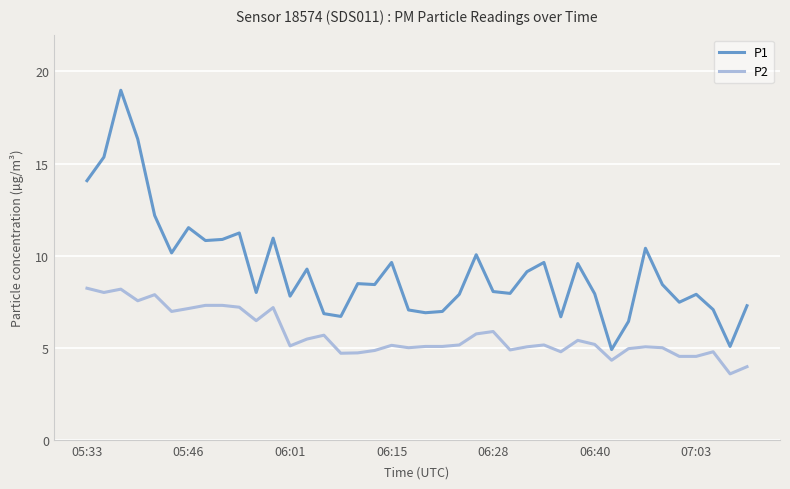

Rank the series by their maximum value, from lowest to highest.

P2, P1